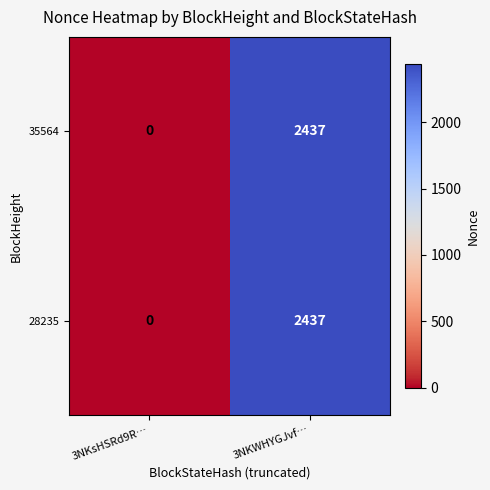

How many distinct data groups are displayed?

2